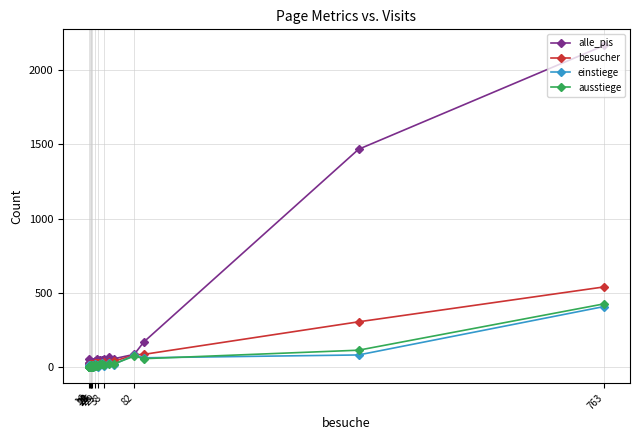

What is the value of the ausstiege point at the 6th from the left?

18